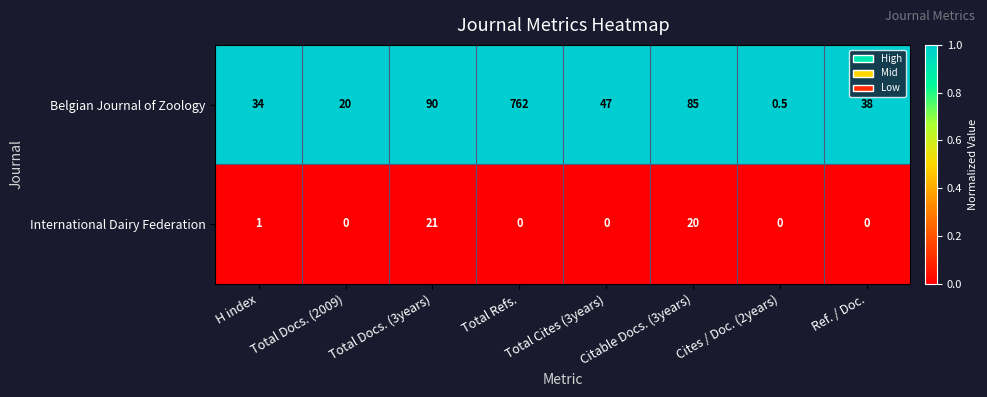

What is the difference between the International Dairy Federation values at Cites / Doc. (2years) and H index?

1.0